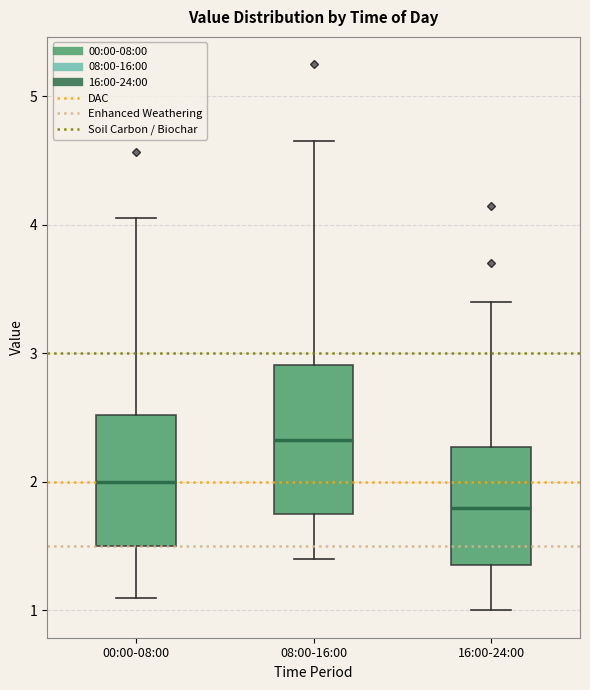

Where is the upper edge of the box for 16:00-24:00 on the y-axis? The values are not printed on the chart, so give them approximately, as read against the axis.

2.3